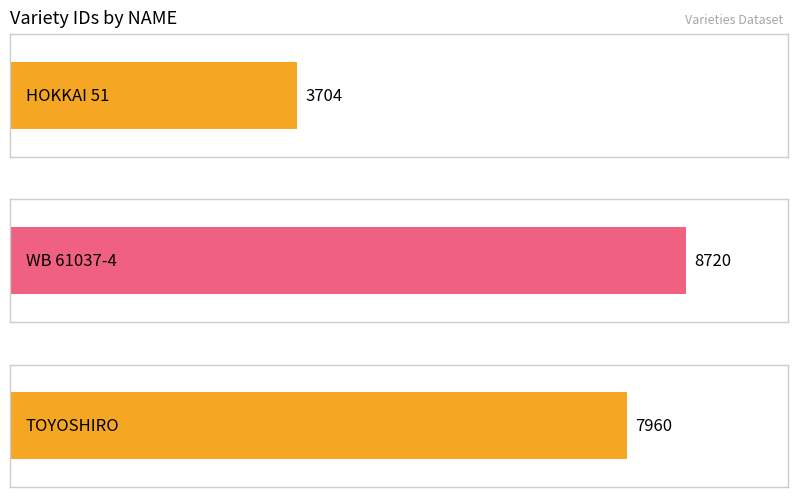

Does the chart contain any negative values?

No